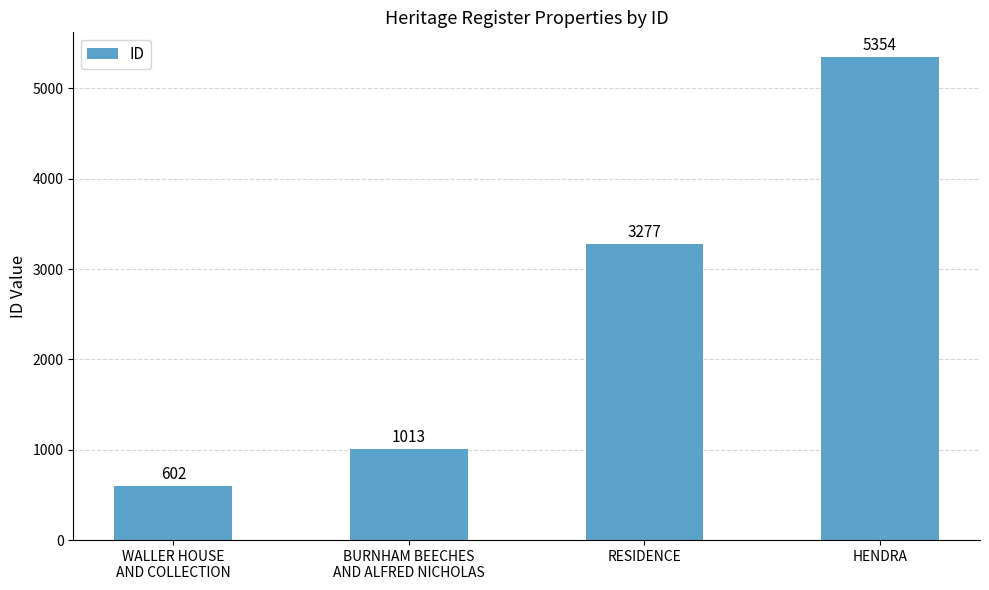

Reading left to right, extract all data points from this chart.

WALLER HOUSE
AND COLLECTION=602	BURNHAM BEECHES
AND ALFRED NICHOLAS=1013	RESIDENCE=3277	HENDRA=5354